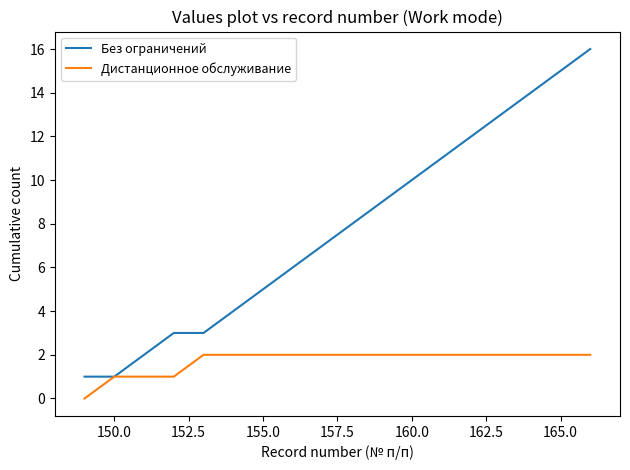

Which series has the largest range (max minus min)?

Без ограничений